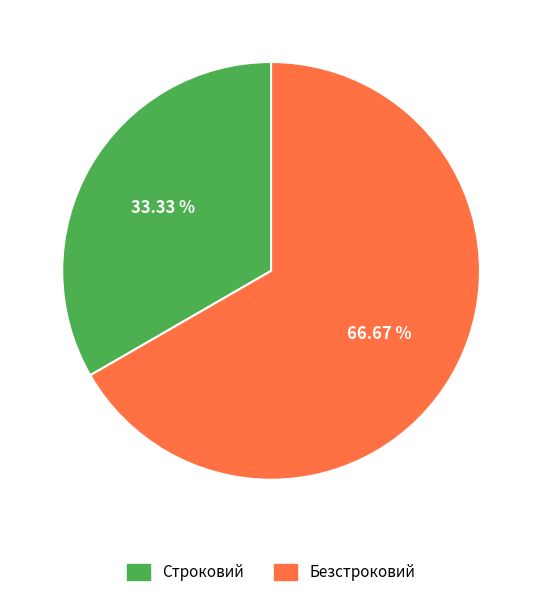

How many slices are in this pie chart?

2